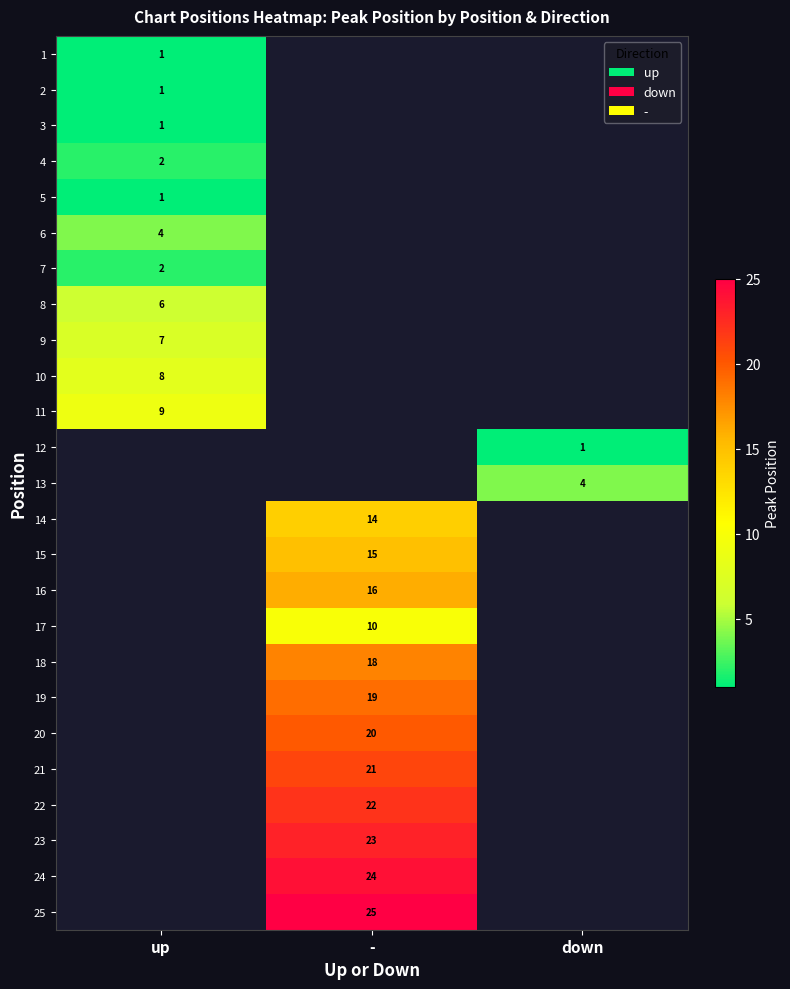

The value of 2 at up is 0. True or false?

False